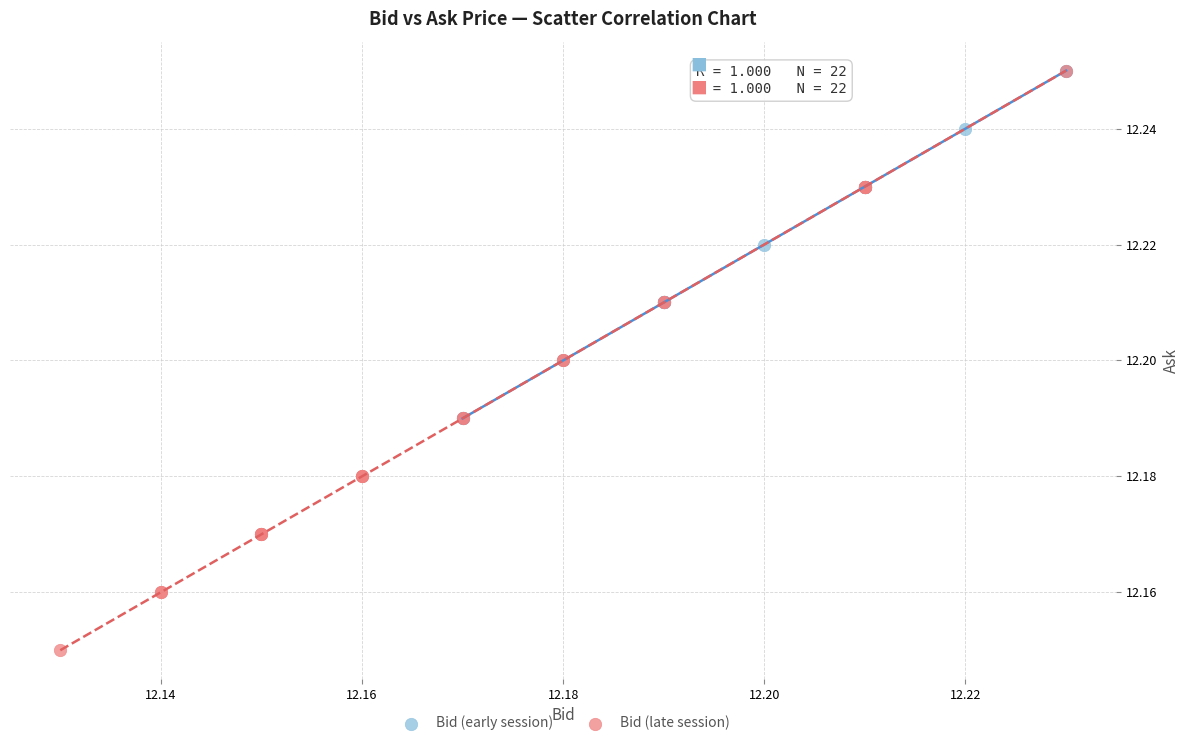

What are all the series names shown in the legend?

Bid (early session), Bid (late session)